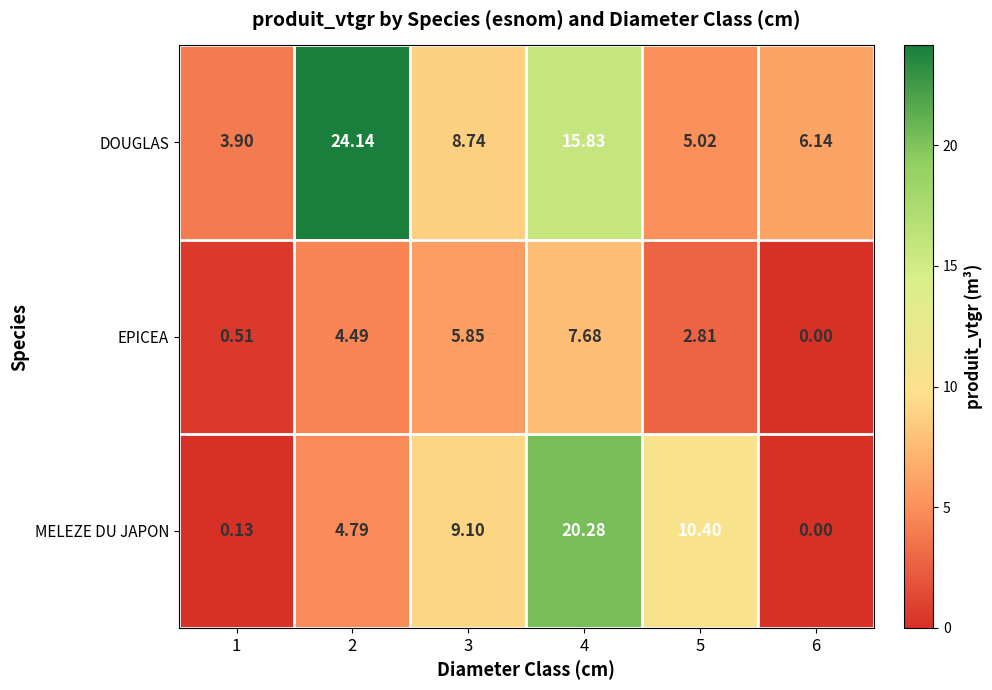

Which series has the largest total across all categories?

DOUGLAS